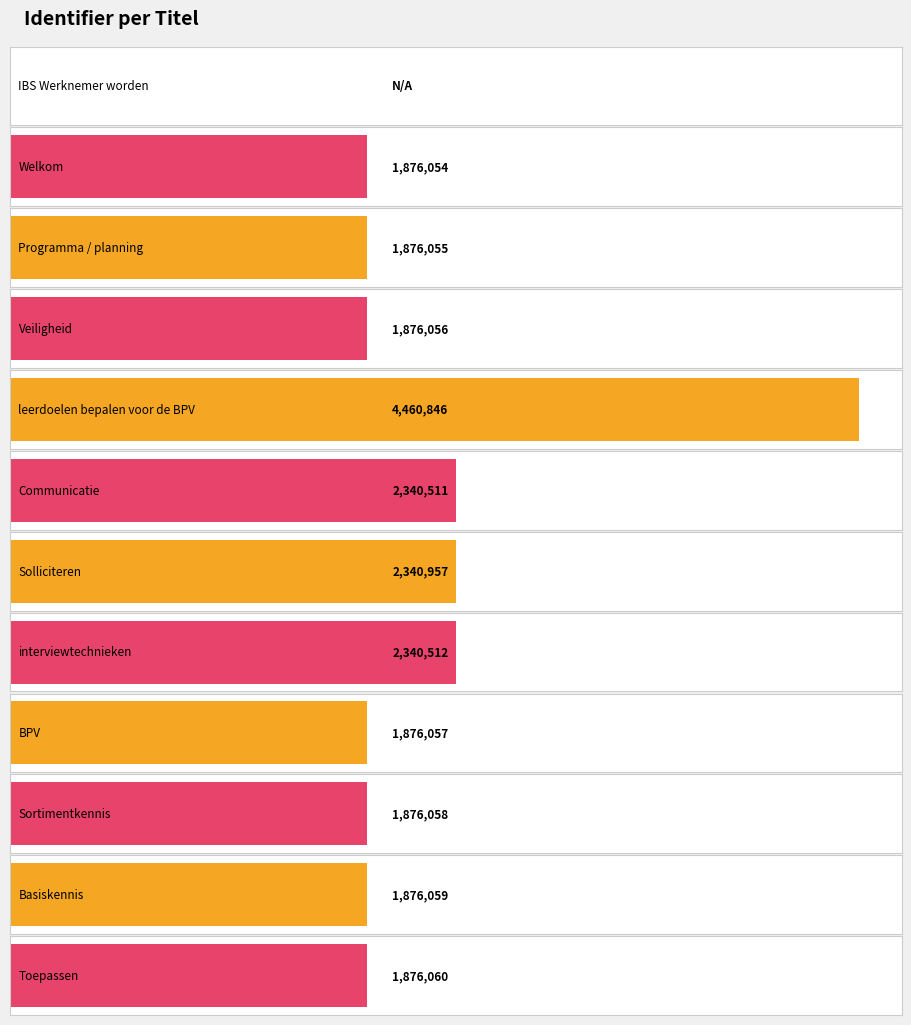

Reading left to right, extract all data points from this chart.

IBS Werknemer worden=0	Welkom=1876054	Programma / planning=1876055	Veiligheid=1876056	leerdoelen bepalen voor de BPV=4460846	Communicatie=2340511	Solliciteren=2340957	interviewtechnieken=2340512	BPV=1876057	Sortimentkennis=1876058	Basiskennis=1876059	Toepassen=1876060